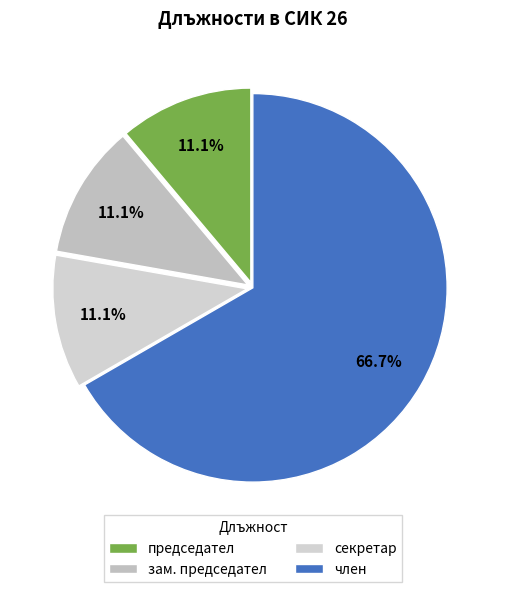

How many segments does this pie chart have?

4